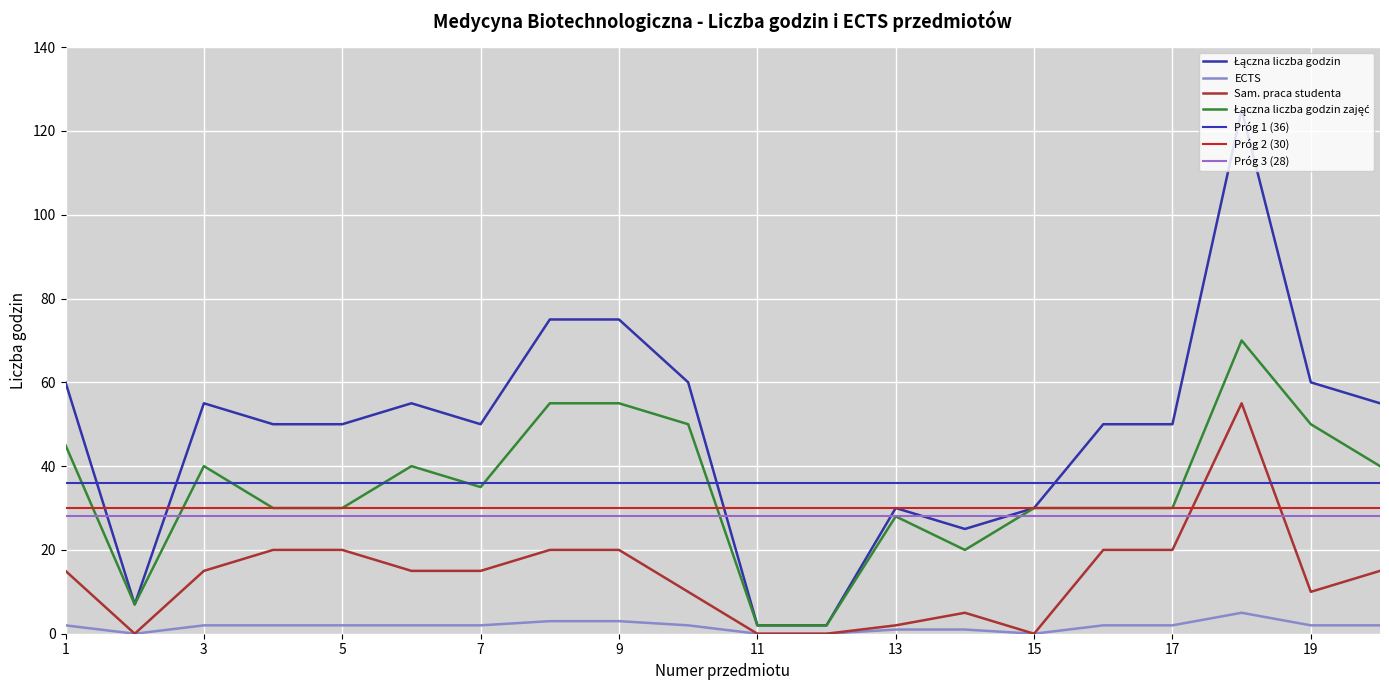

True or false: Sam. praca studenta and ECTS intersect in this chart.

False